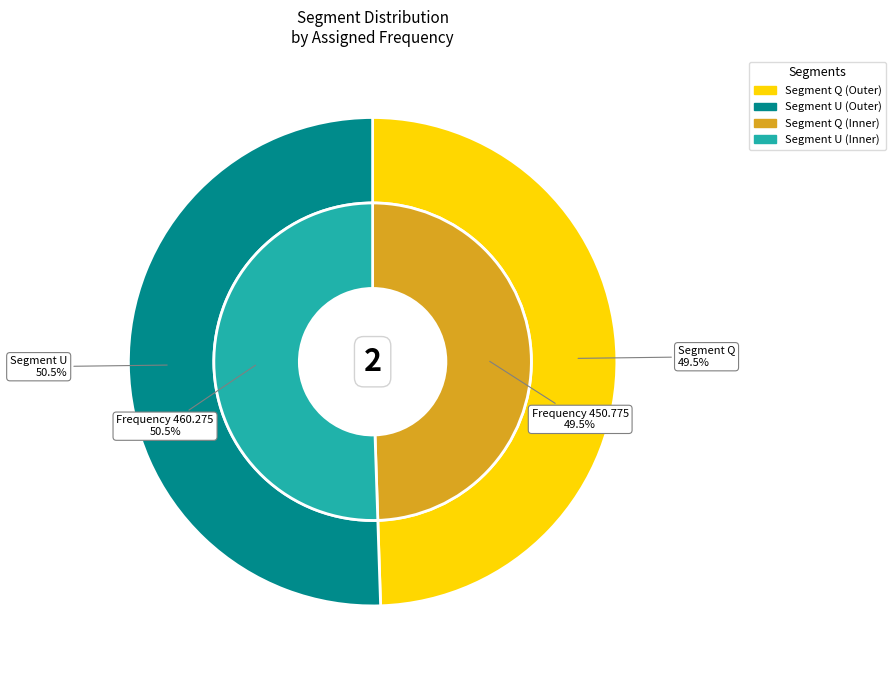

To the nearest percent, what percentage of the pie is U?

51%